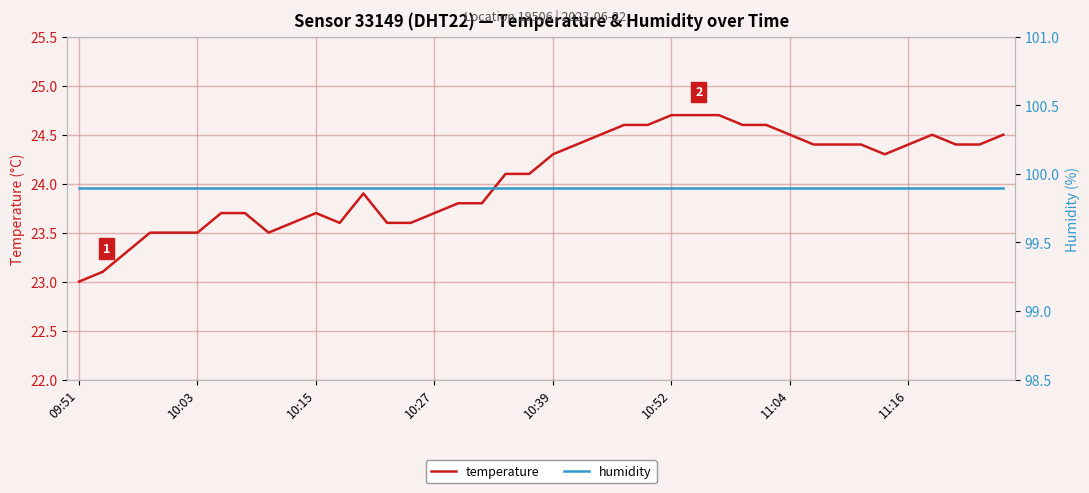

How many series are shown in this chart?

2